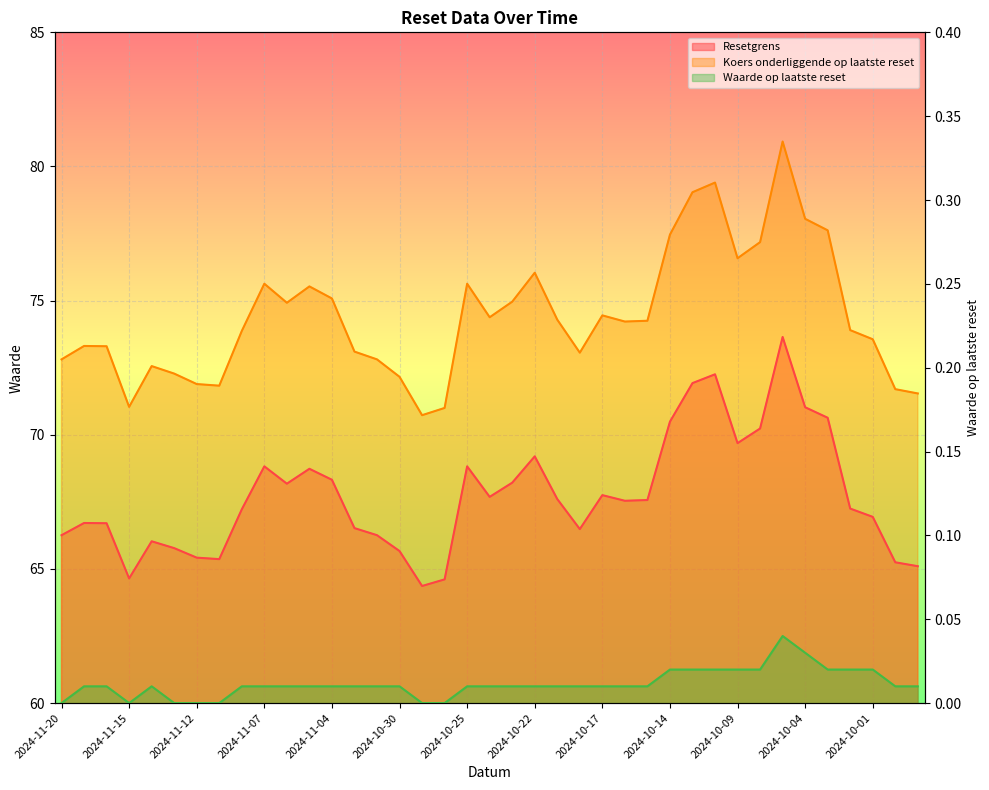

What is the label of the 7th point from the left?

2024-11-12